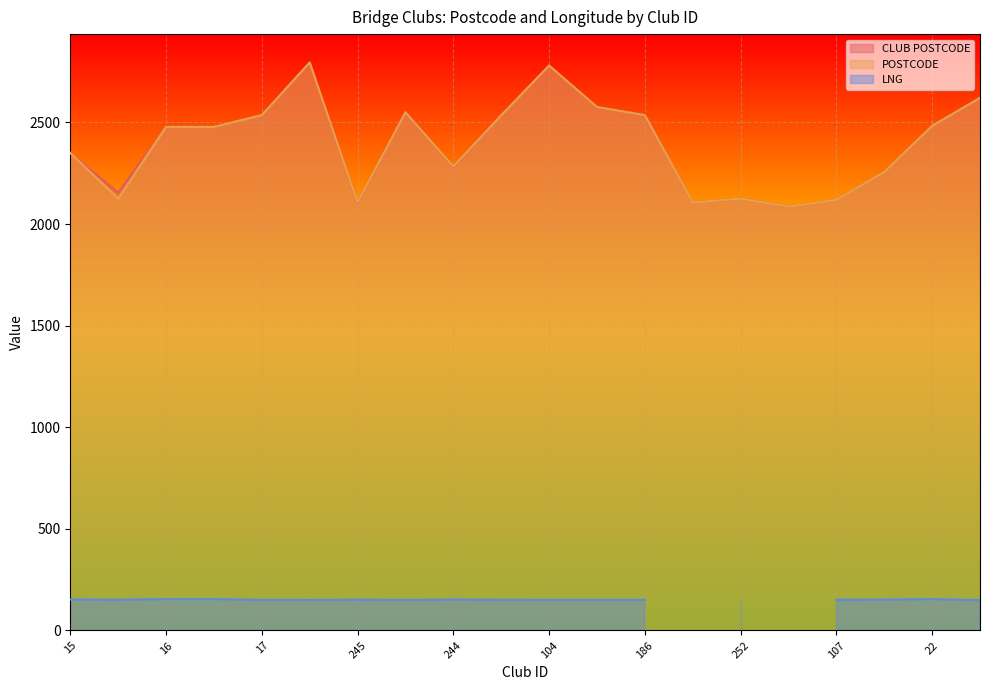

True or false: POSTCODE and CLUB POSTCODE cross at least once.

False